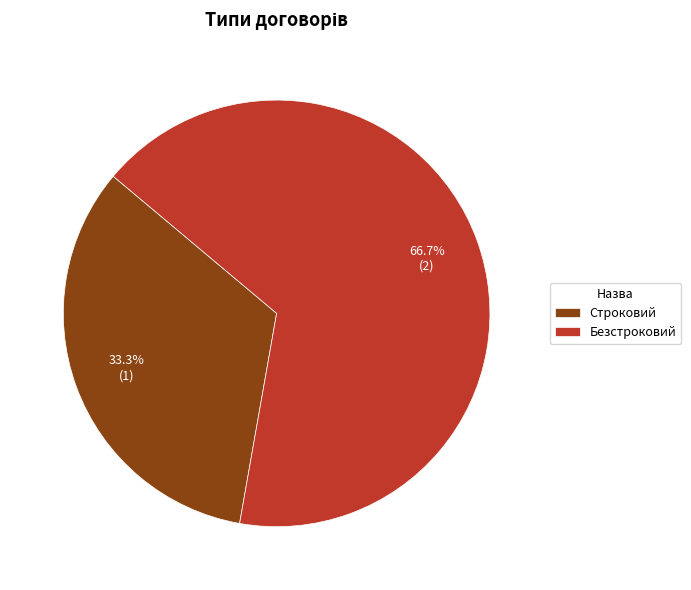

Approximately how many times larger is the value at Строковий compared to Безстроковий?

0.5